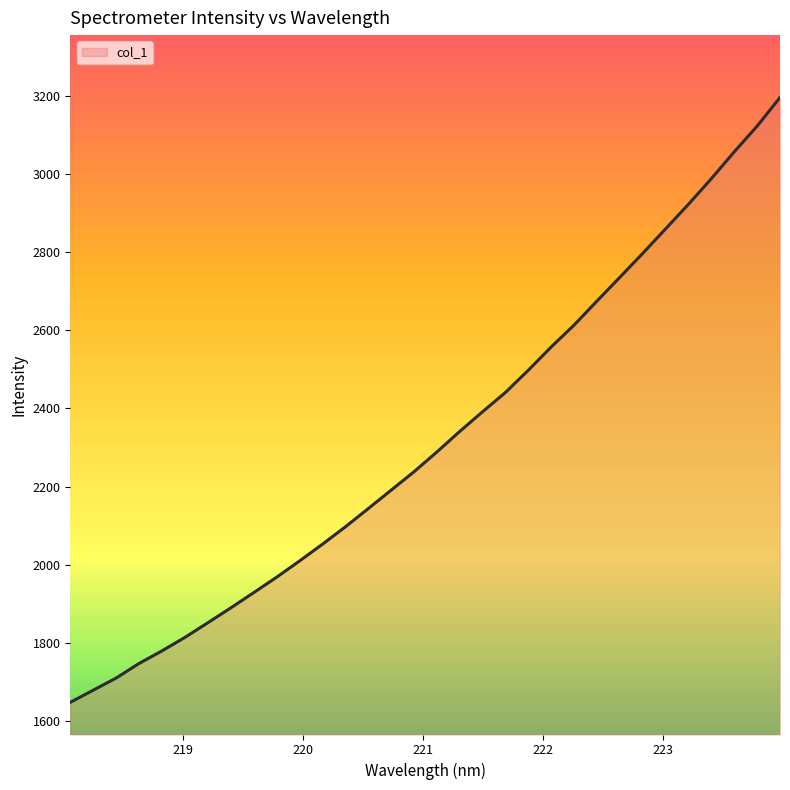

What is the minimum value shown in the chart?

1647.1